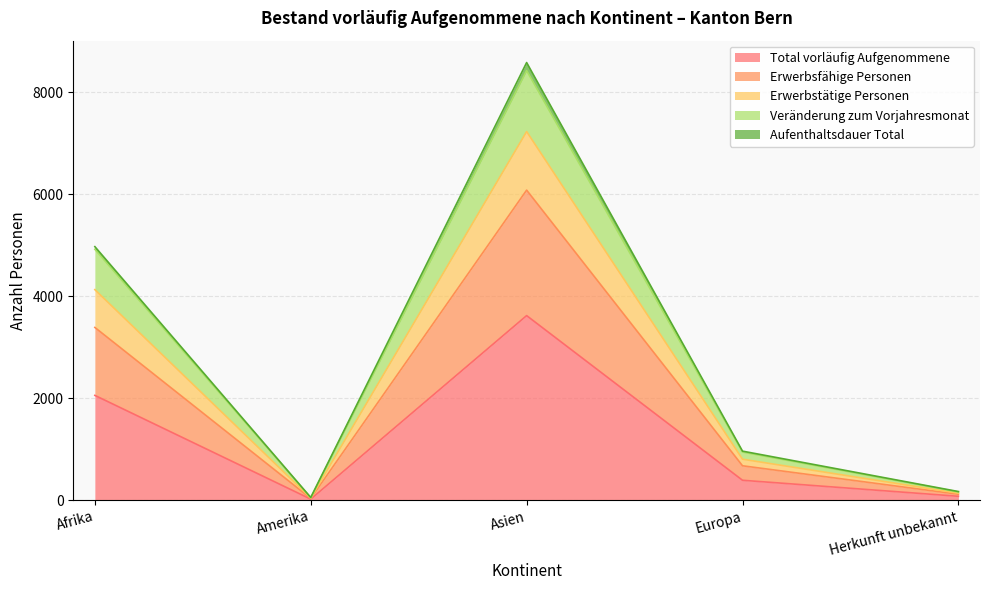

What is the greatest value displayed?

8579